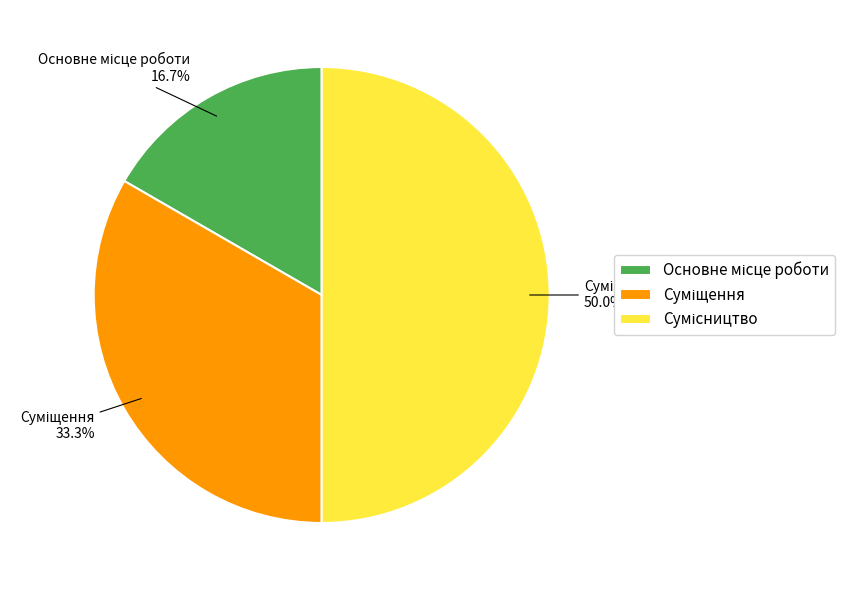

How many slices are in this pie chart?

3